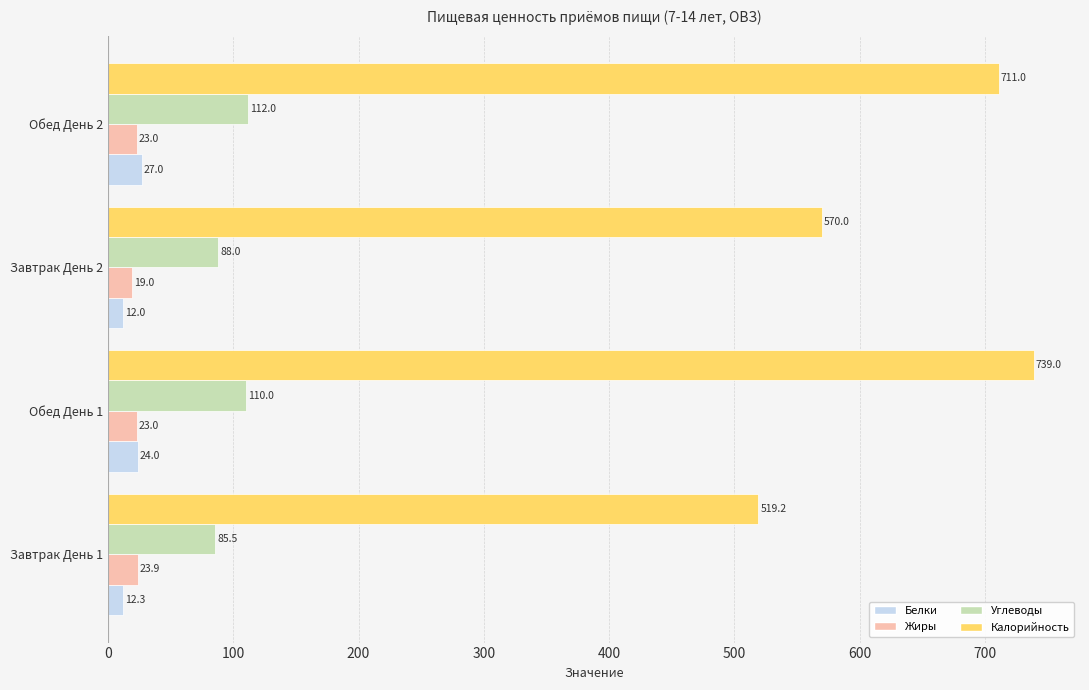

Read the Белки value at Обед День 1.

24.0